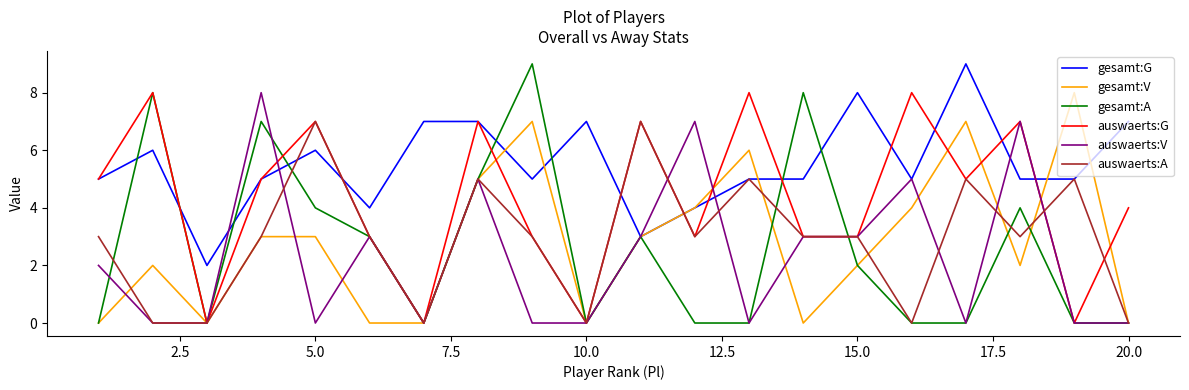

How many lines are shown in the chart?

6